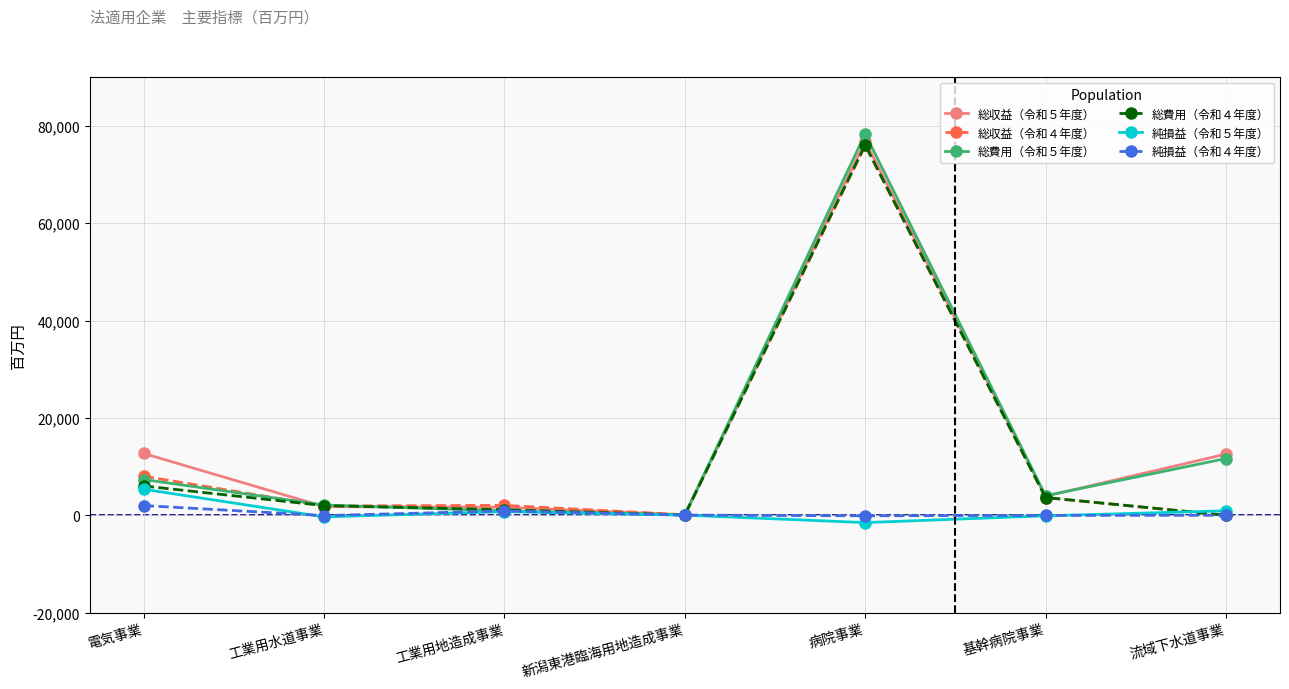

True or false: 総収益（令和４年度） has more than 0 interior local peaks.

True